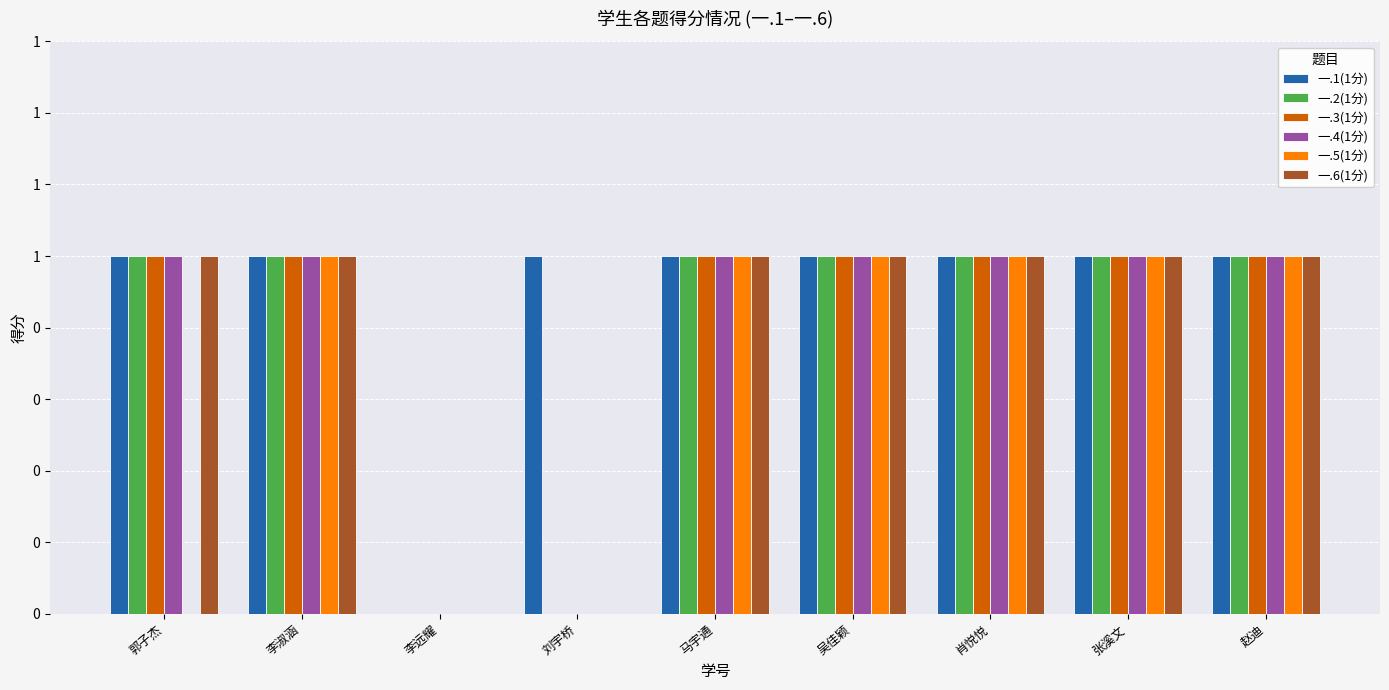

What is the total value across all series at 肖悦悦?

6